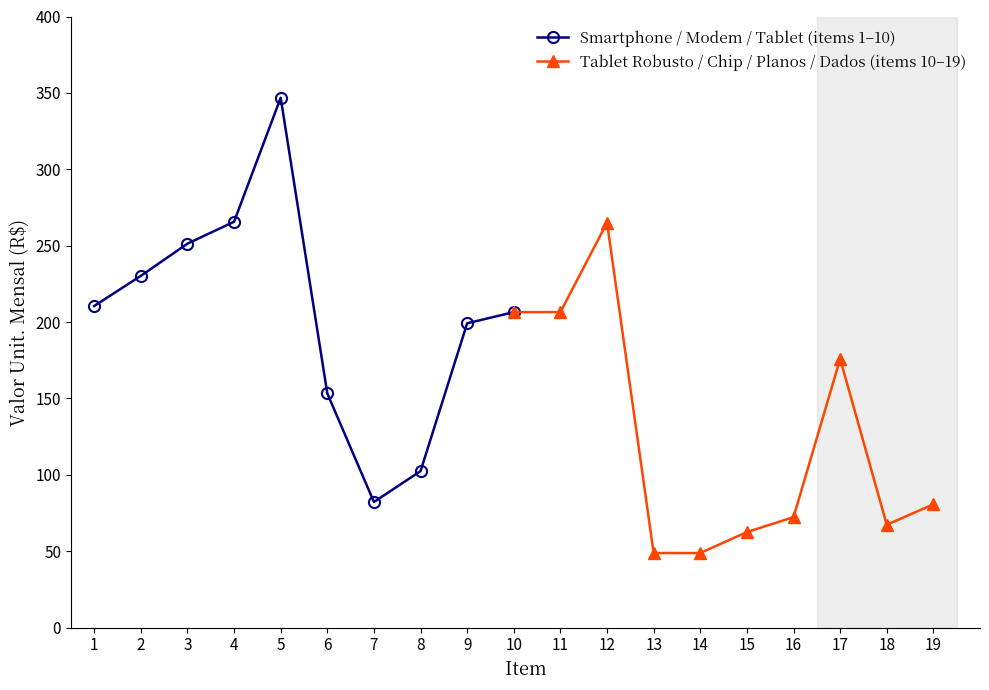

In Smartphone / Modem / Tablet (items 1–10), how many points are lower than both neighbors (excluding endpoints)?

1